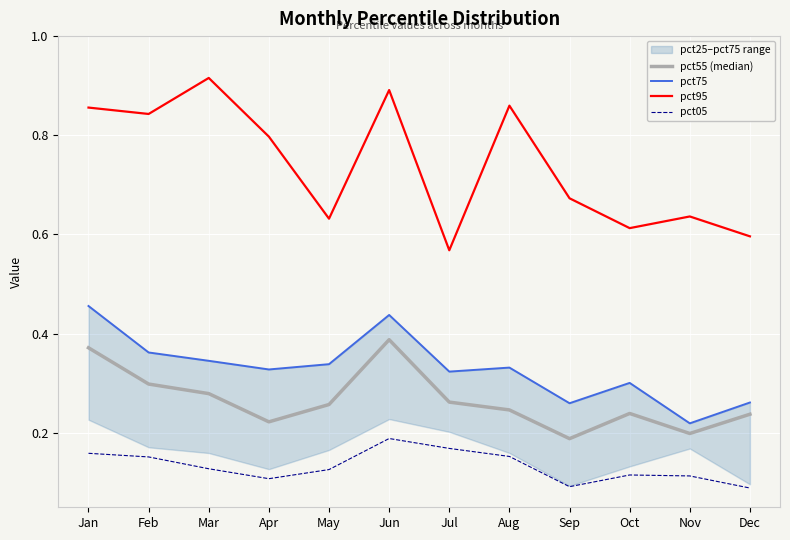

At which category does pct05 reach its first local valley?

Apr